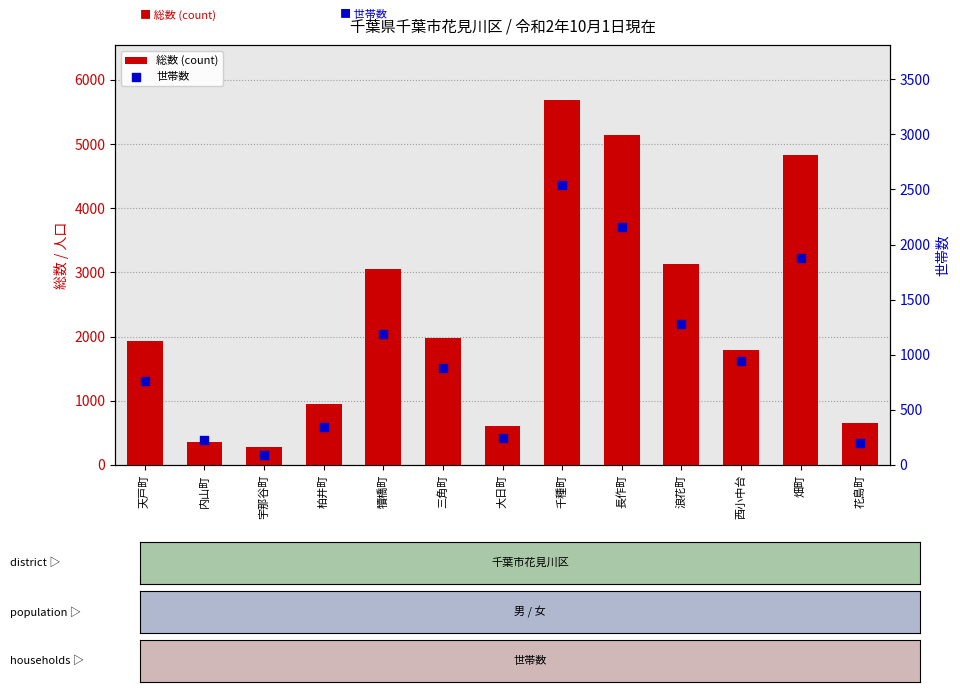

Which series reaches the minimum Y coordinate?

世帯数